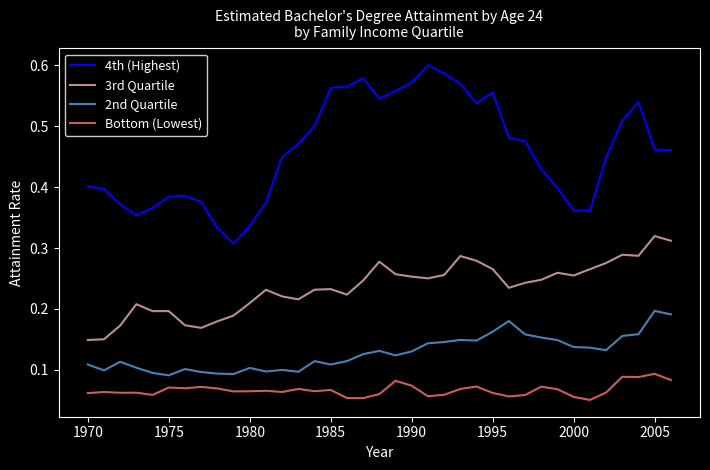

What are all the series names shown in the legend?

4th (Highest), 3rd Quartile, 2nd Quartile, Bottom (Lowest)